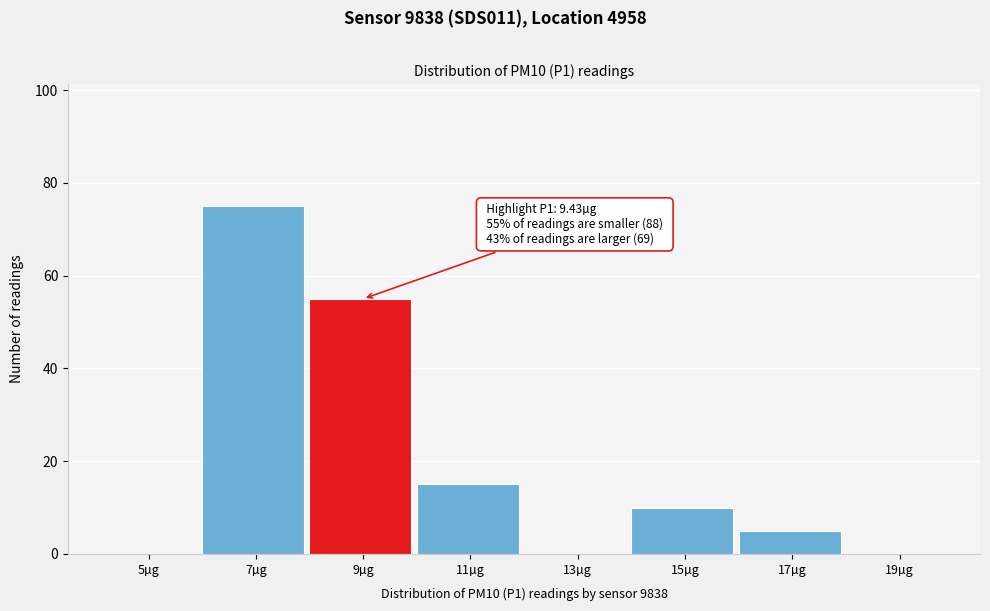

Reading left to right, transcribe all the data shown in this chart.

5µg=0	7µg=75	9µg=55	11µg=15	13µg=0	15µg=10	17µg=5	19µg=0